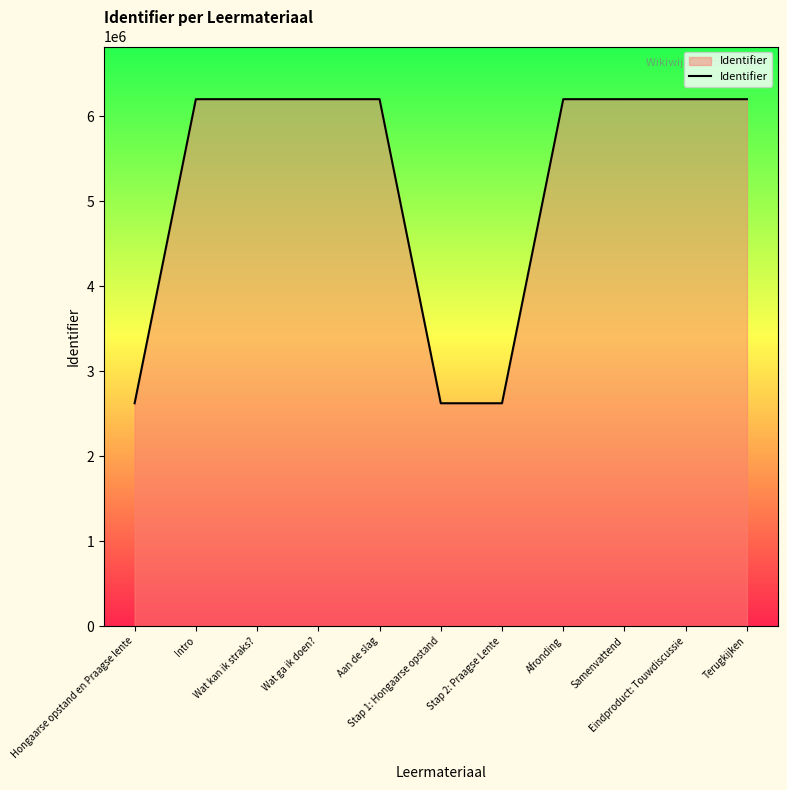

How many lines are shown in the chart?

1